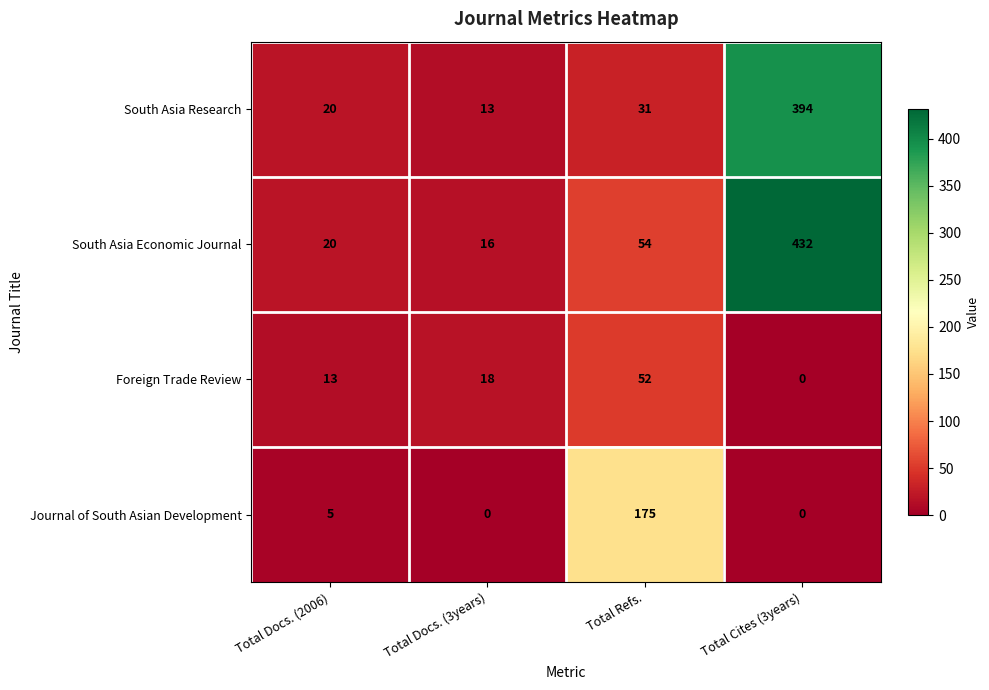

Which series has the largest total across all categories?

South Asia Economic Journal